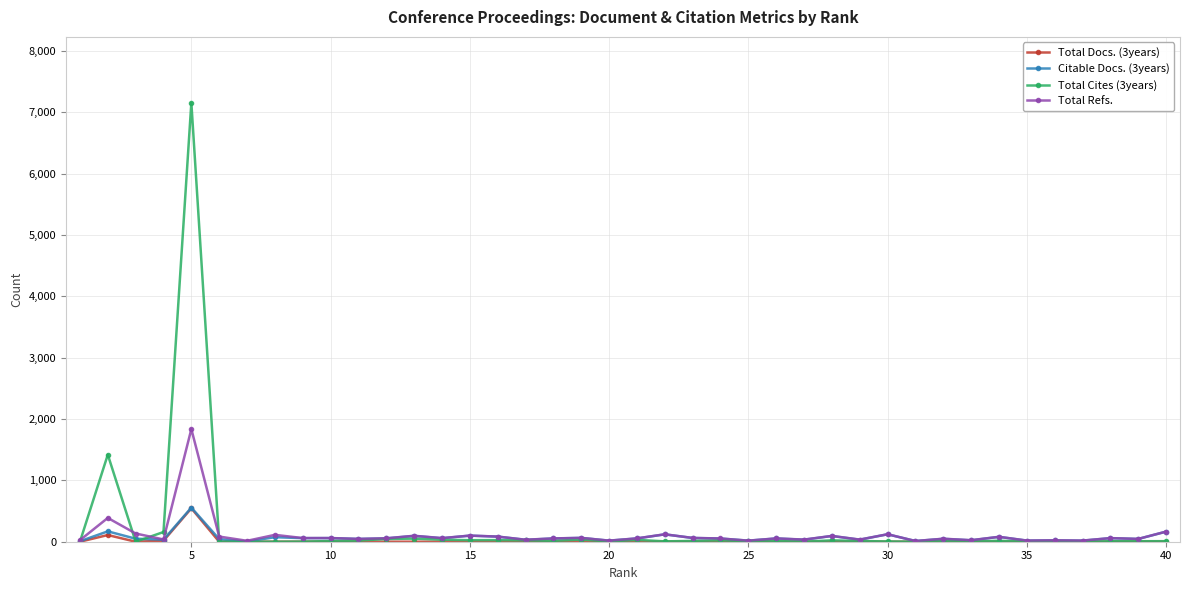

What is the minimum value for Total Refs.?

12